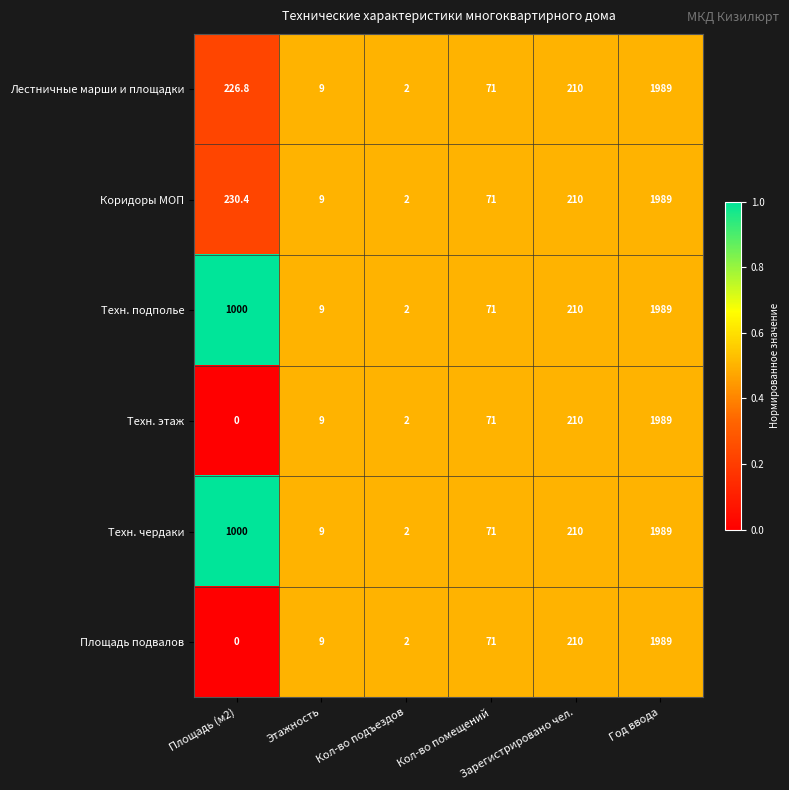

How many distinct data groups are displayed?

6